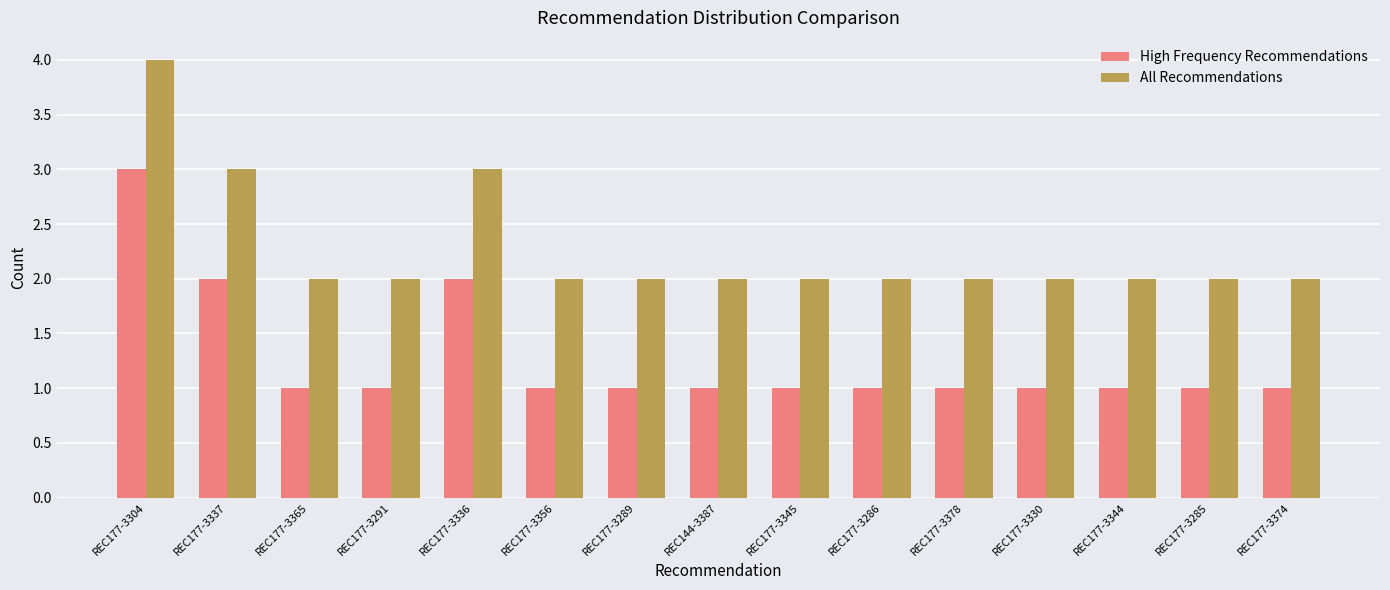

What is the value of the High Frequency Recommendations bar at the 14th from the left?

1